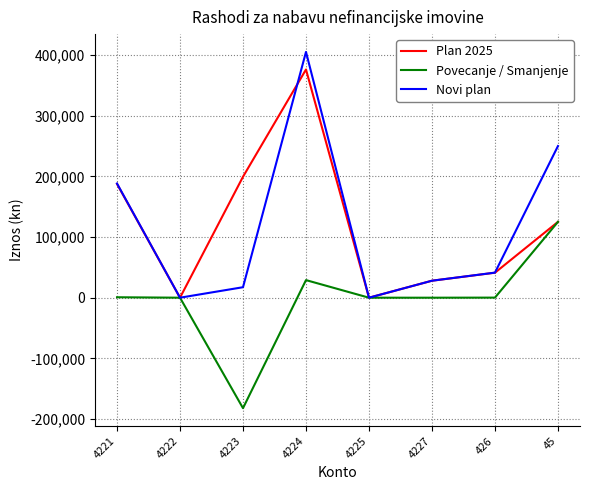

Which series has the widest spread of values?

Novi plan